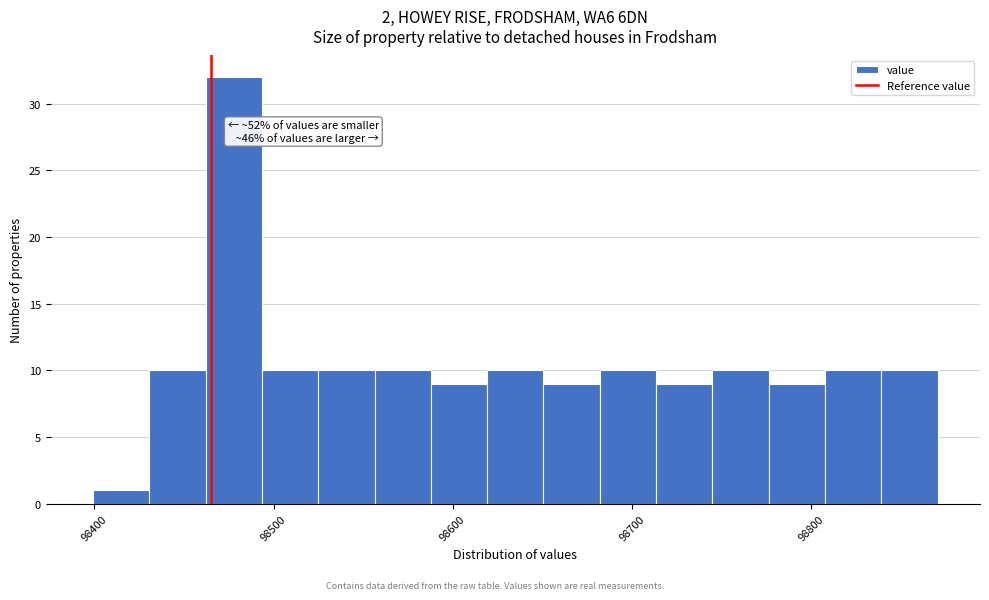

Around what value on the x-axis is the tallest bar? Give the approximate position of its centre, as read against the axis.

98480